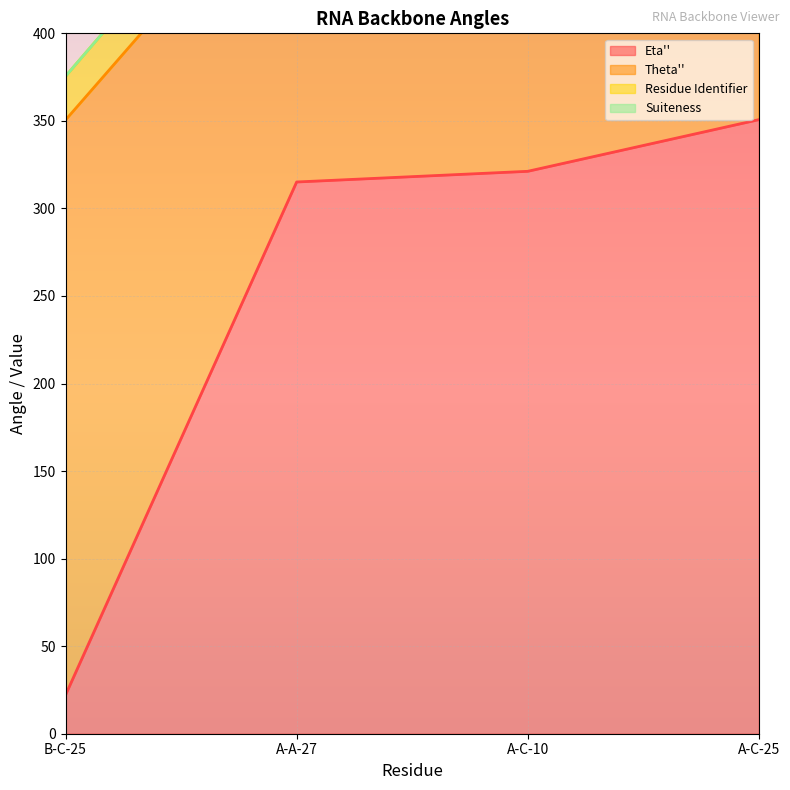

Is the value of Suiteness at A-A-27 greater than the value of Theta'' at A-C-10?

No